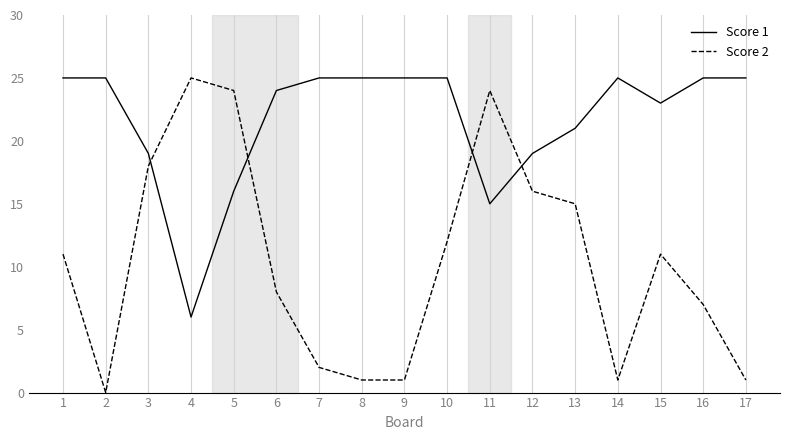

Between 6 and 14, which series saw the biggest shift?

Score 2